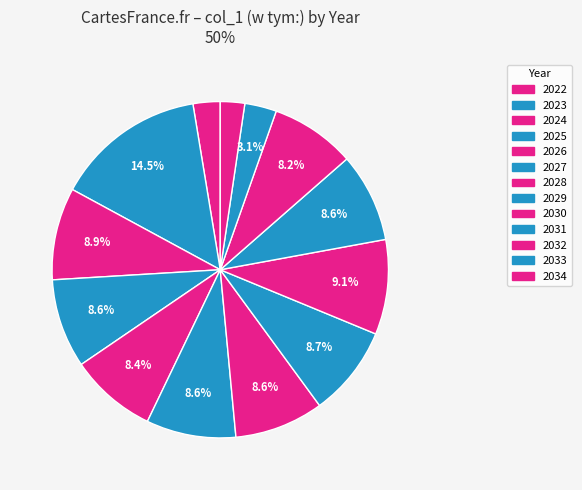

How many segments does this pie chart have?

13